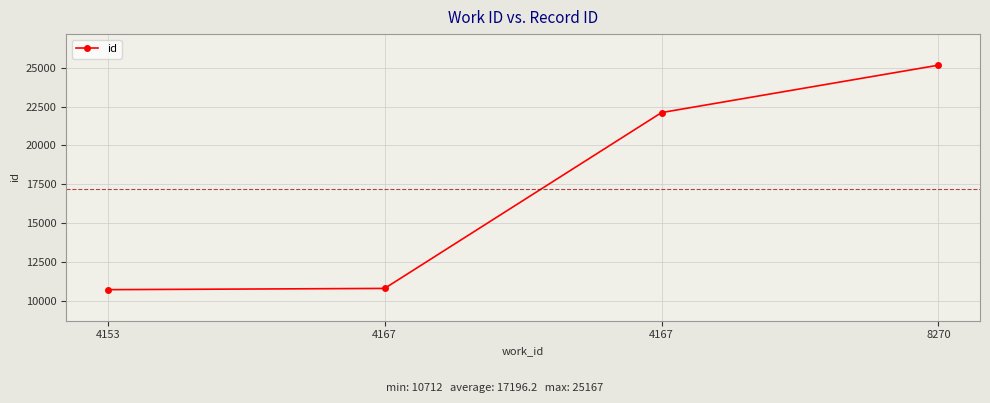

What is the value of the 2nd point from the left?

10792